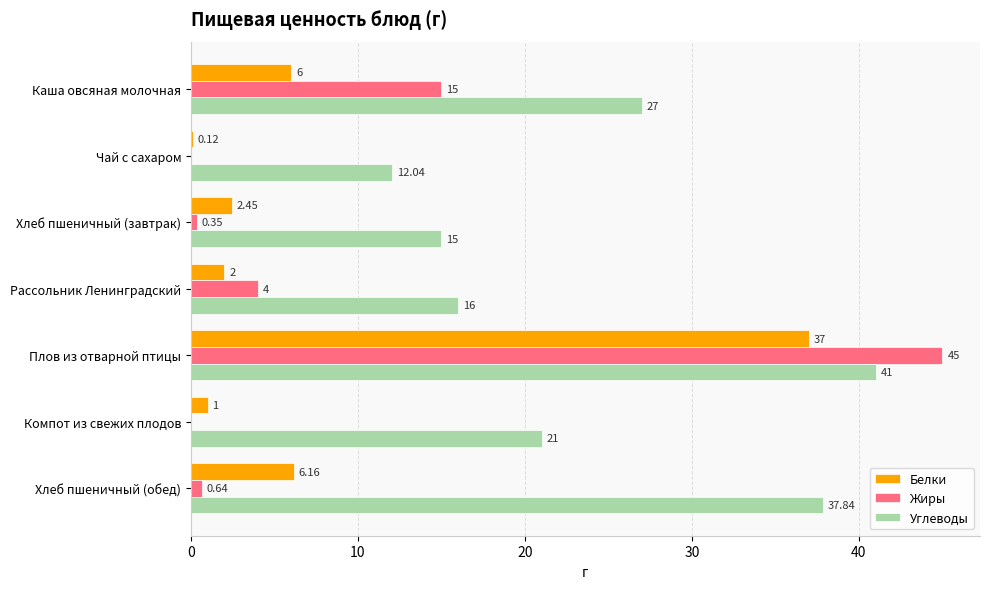

At which category is the sum across all series the highest?

Плов из отварной птицы